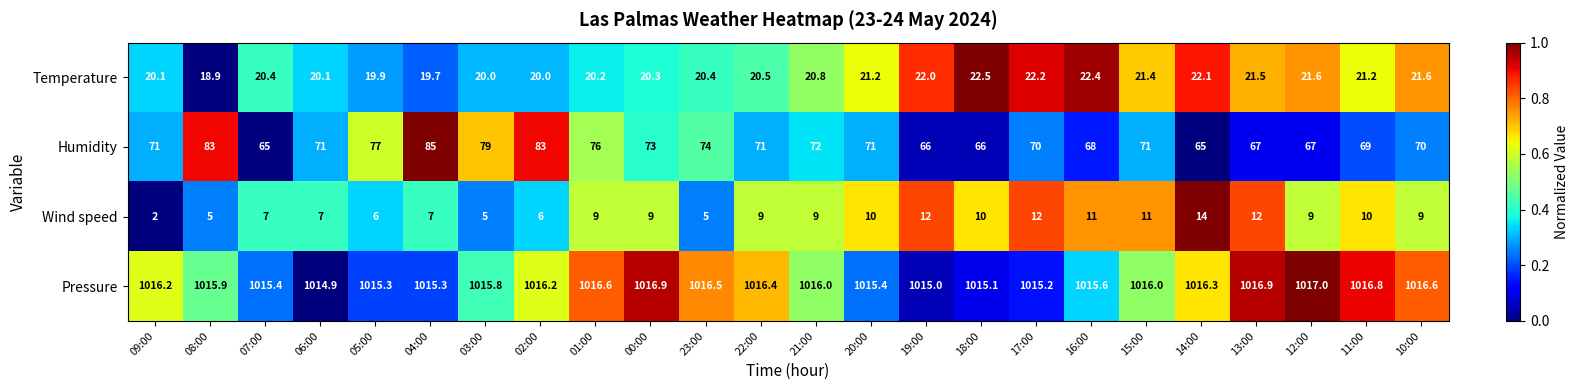

What is the maximum value shown in the chart?

1017.0